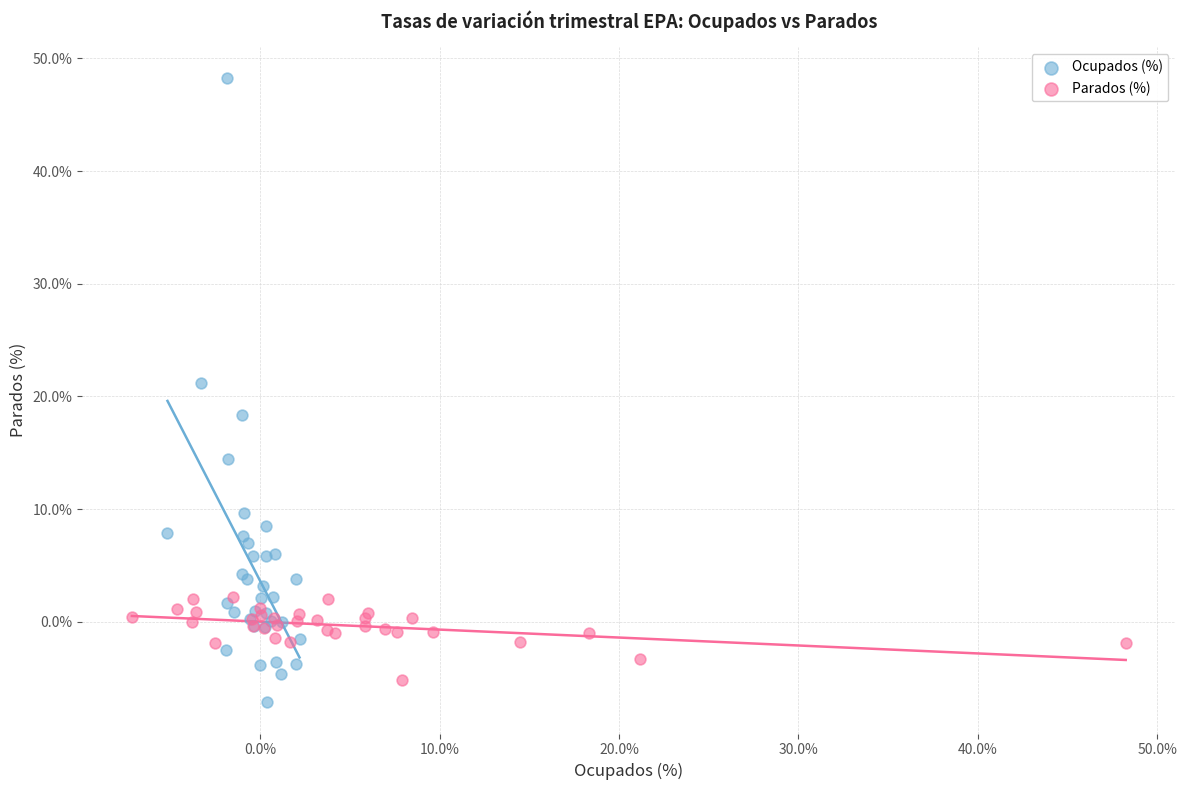

Which series reaches the minimum Y coordinate?

Ocupados (%)